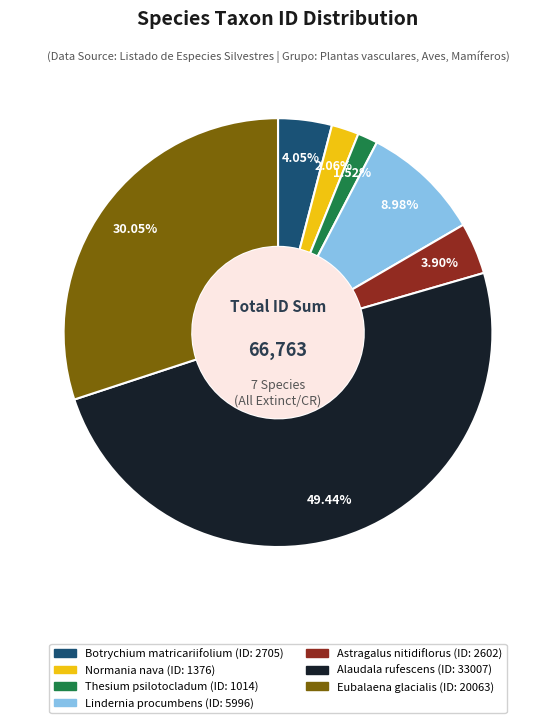

How many segments does this pie chart have?

7